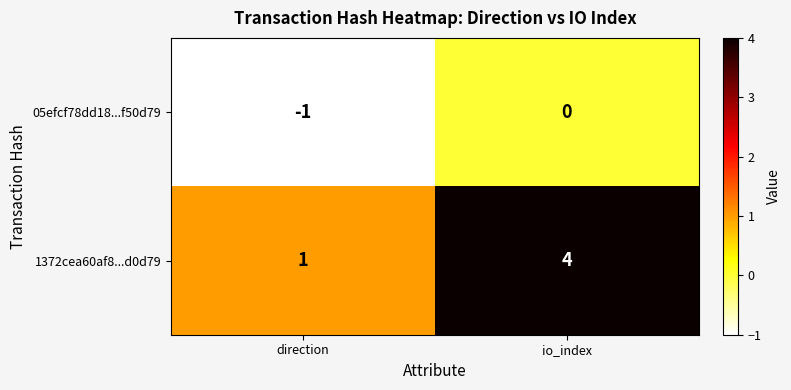

Rank the series by their maximum value, from highest to lowest.

1372cea60af8...d0d79, 05efcf78dd18...f50d79